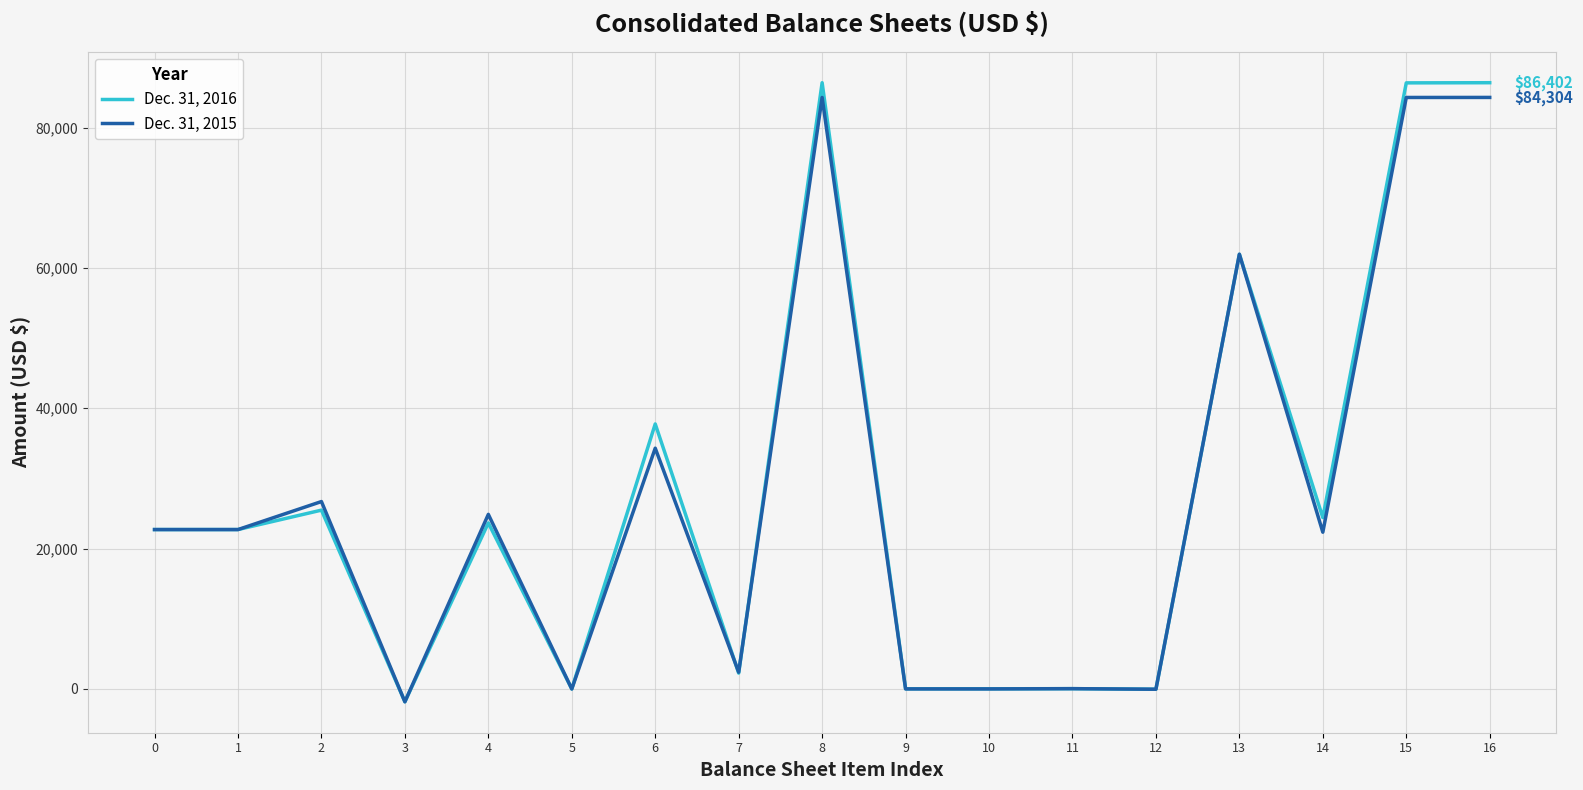

List the series in order of their overall mean, highest first.

Dec. 31, 2016, Dec. 31, 2015